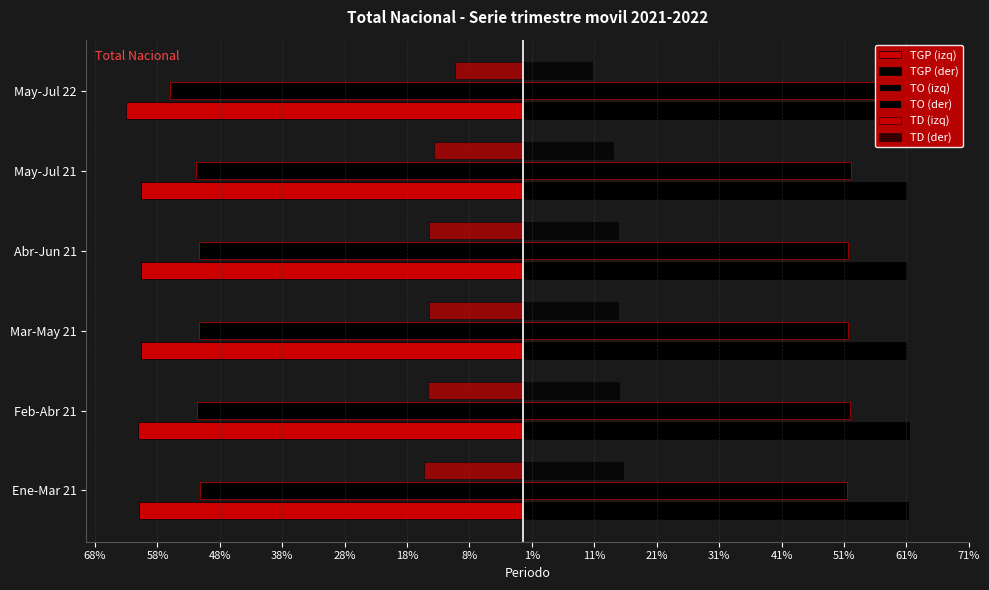

What is the value of the TD (der) bar at the 2nd from the left?

15.3